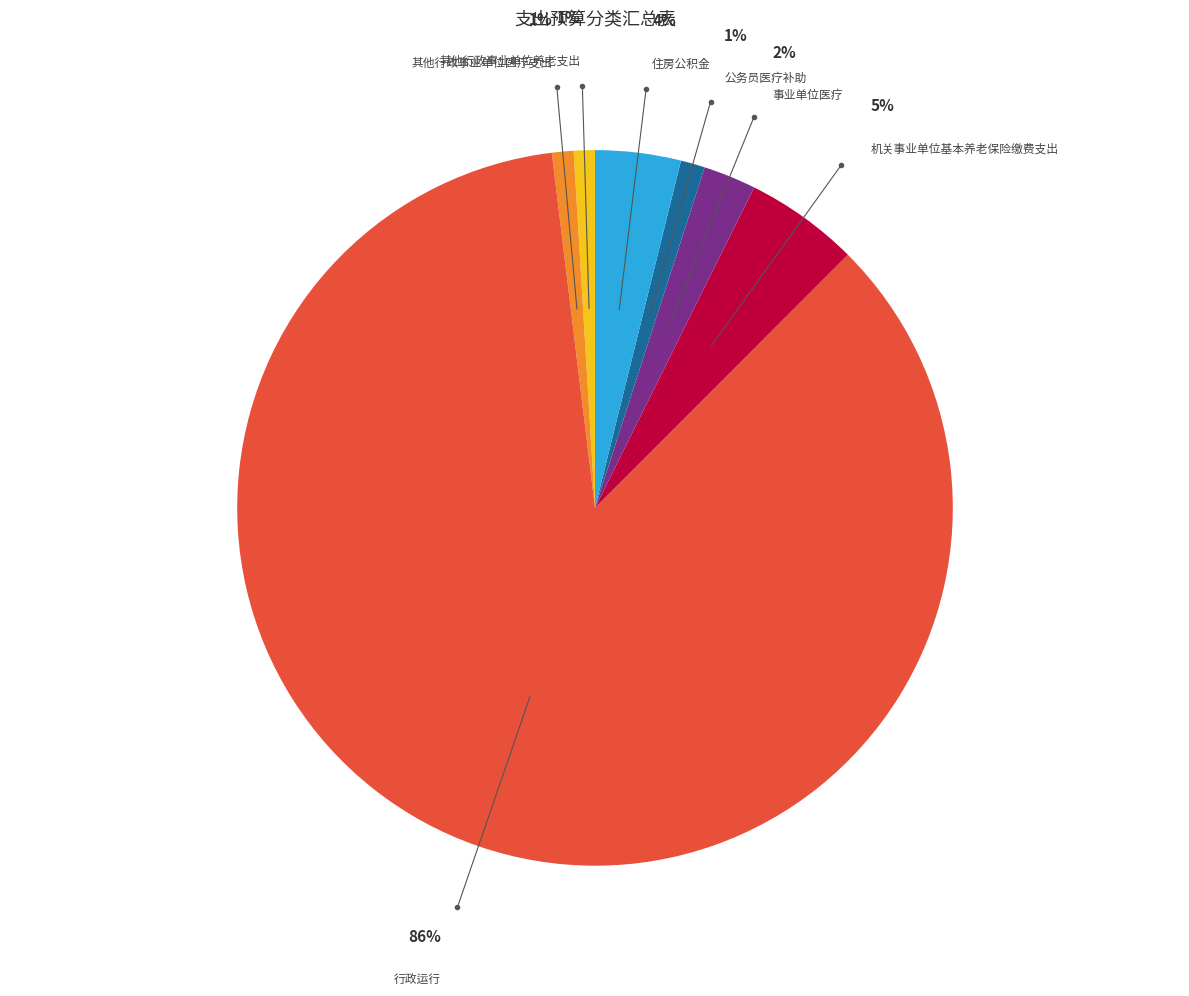

The 事业单位医疗 slice represents 2% of the pie. True or false?

True